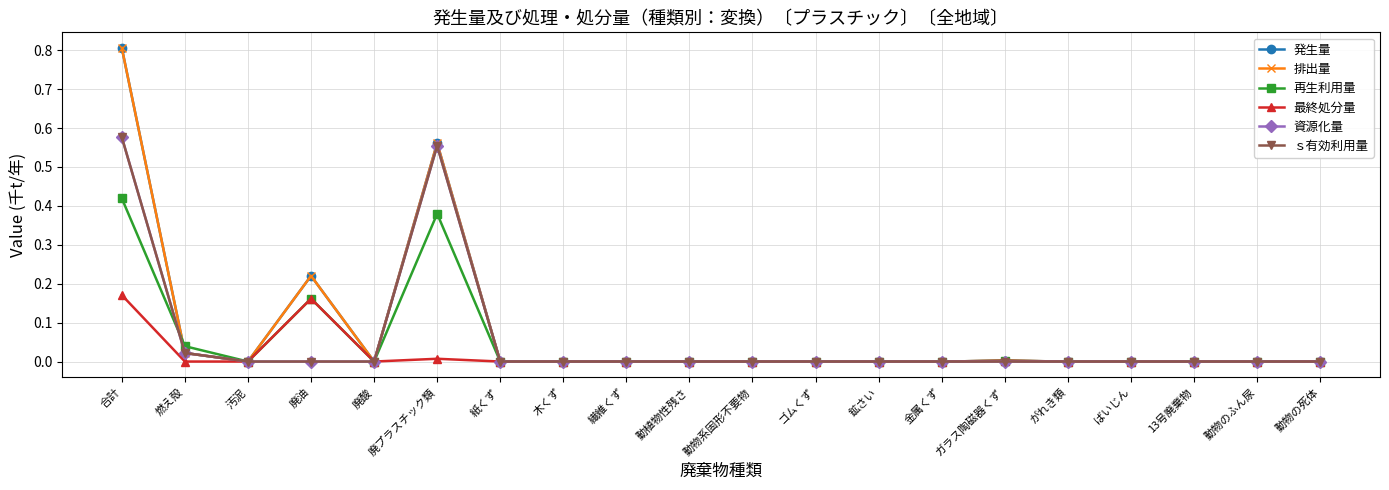

Reading left to right, transcribe all the data shown in this chart.

発生量: 合計=0.8	燃え殻=0.0	汚泥=0.0	廃油=0.2	廃酸=0.0	廃プラスチック類=0.6	紙くず=0.0	木くず=0.0	繊維くず=0.0	動植物性残さ=0.0	動物系固形不要物=0.0	ゴムくず=0.0	鉱さい=0.0	金属くず=0.0	ガラス陶磁器くず=0.0	がれき類=0.0	ばいじん=0.0	13号廃棄物=0.0	動物のふん尿=0.0	動物の死体=0.0
排出量: 合計=0.8	燃え殻=0.0	汚泥=0.0	廃油=0.2	廃酸=0.0	廃プラスチック類=0.6	紙くず=0.0	木くず=0.0	繊維くず=0.0	動植物性残さ=0.0	動物系固形不要物=0.0	ゴムくず=0.0	鉱さい=0.0	金属くず=0.0	ガラス陶磁器くず=0.0	がれき類=0.0	ばいじん=0.0	13号廃棄物=0.0	動物のふん尿=0.0	動物の死体=0.0
再生利用量: 合計=0.4	燃え殻=0.0	汚泥=0.0	廃油=0.2	廃酸=0.0	廃プラスチック類=0.4	紙くず=0.0	木くず=0.0	繊維くず=0.0	動植物性残さ=0.0	動物系固形不要物=0.0	ゴムくず=0.0	鉱さい=0.0	金属くず=0.0	ガラス陶磁器くず=0.0	がれき類=0.0	ばいじん=0.0	13号廃棄物=0.0	動物のふん尿=0.0	動物の死体=0.0
最終処分量: 合計=0.2	燃え殻=0.0	汚泥=0.0	廃油=0.2	廃酸=0.0	廃プラスチック類=0.0	紙くず=0.0	木くず=0.0	繊維くず=0.0	動植物性残さ=0.0	動物系固形不要物=0.0	ゴムくず=0.0	鉱さい=0.0	金属くず=0.0	ガラス陶磁器くず=0.0	がれき類=0.0	ばいじん=0.0	13号廃棄物=0.0	動物のふん尿=0.0	動物の死体=0.0
資源化量: 合計=0.6	燃え殻=0.0	汚泥=0.0	廃油=0.0	廃酸=0.0	廃プラスチック類=0.6	紙くず=0.0	木くず=0.0	繊維くず=0.0	動植物性残さ=0.0	動物系固形不要物=0.0	ゴムくず=0.0	鉱さい=0.0	金属くず=0.0	ガラス陶磁器くず=0.0	がれき類=0.0	ばいじん=0.0	13号廃棄物=0.0	動物のふん尿=0.0	動物の死体=0.0
ｓ有効利用量: 合計=0.6	燃え殻=0.0	汚泥=0.0	廃油=0.0	廃酸=0.0	廃プラスチック類=0.6	紙くず=0.0	木くず=0.0	繊維くず=0.0	動植物性残さ=0.0	動物系固形不要物=0.0	ゴムくず=0.0	鉱さい=0.0	金属くず=0.0	ガラス陶磁器くず=0.0	がれき類=0.0	ばいじん=0.0	13号廃棄物=0.0	動物のふん尿=0.0	動物の死体=0.0